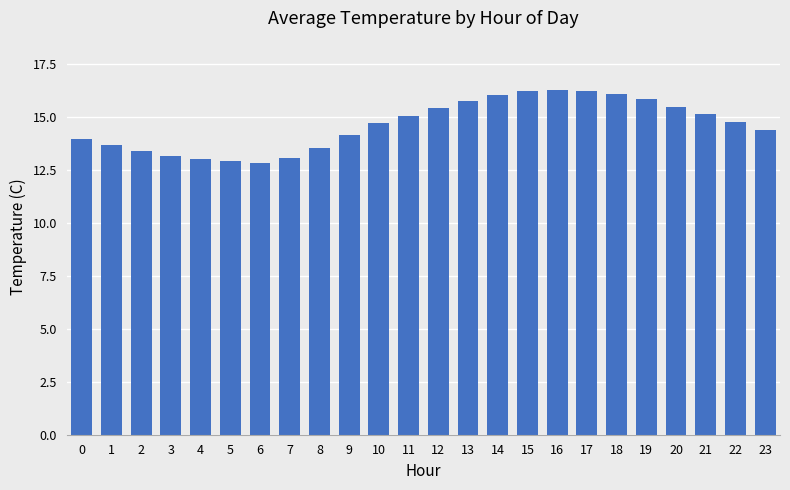

The value at 19 is 15.8. True or false?

True